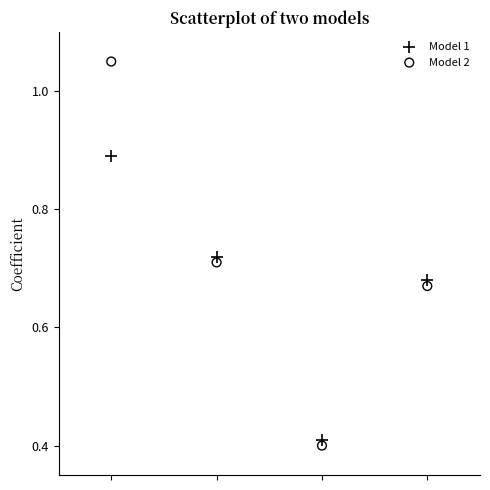

Across all data points, what is the average X value?

2.5